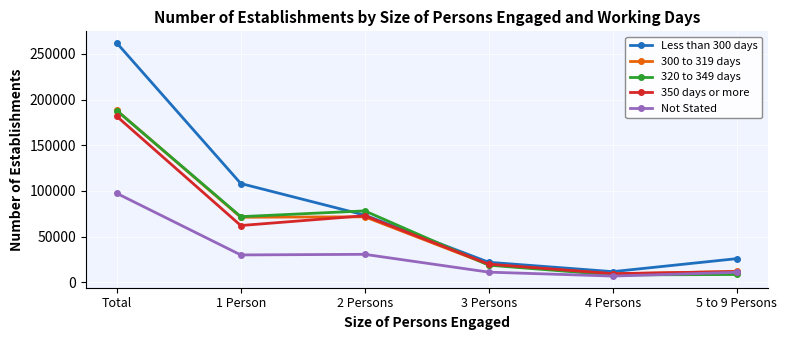

What is the average value of the 350 days or more series?

59594